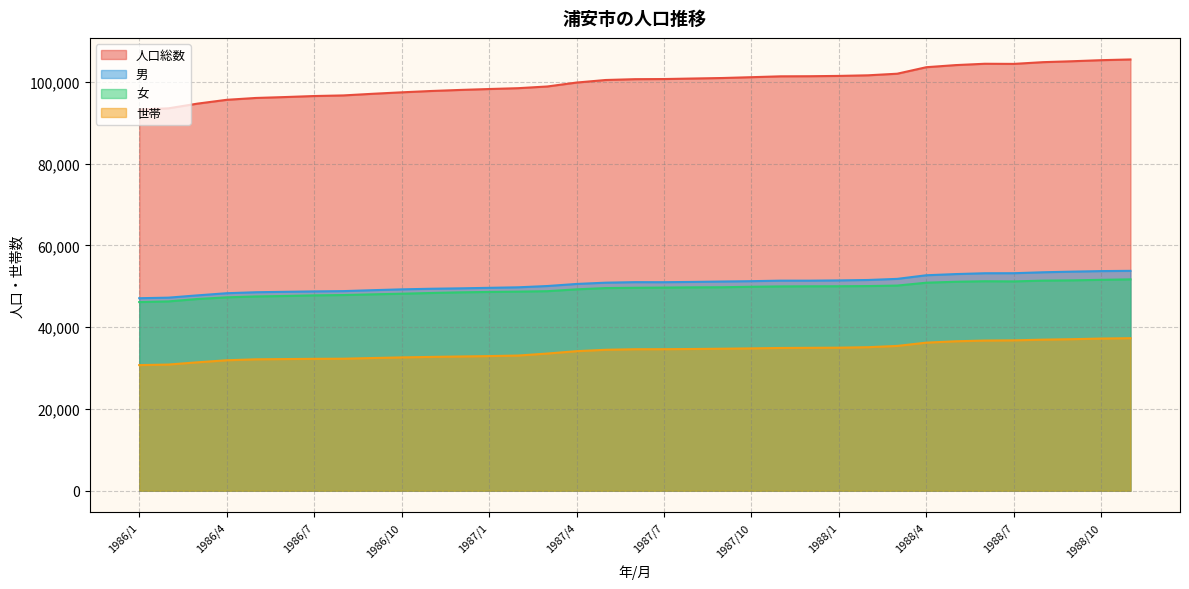

What is the greatest value displayed?

105456